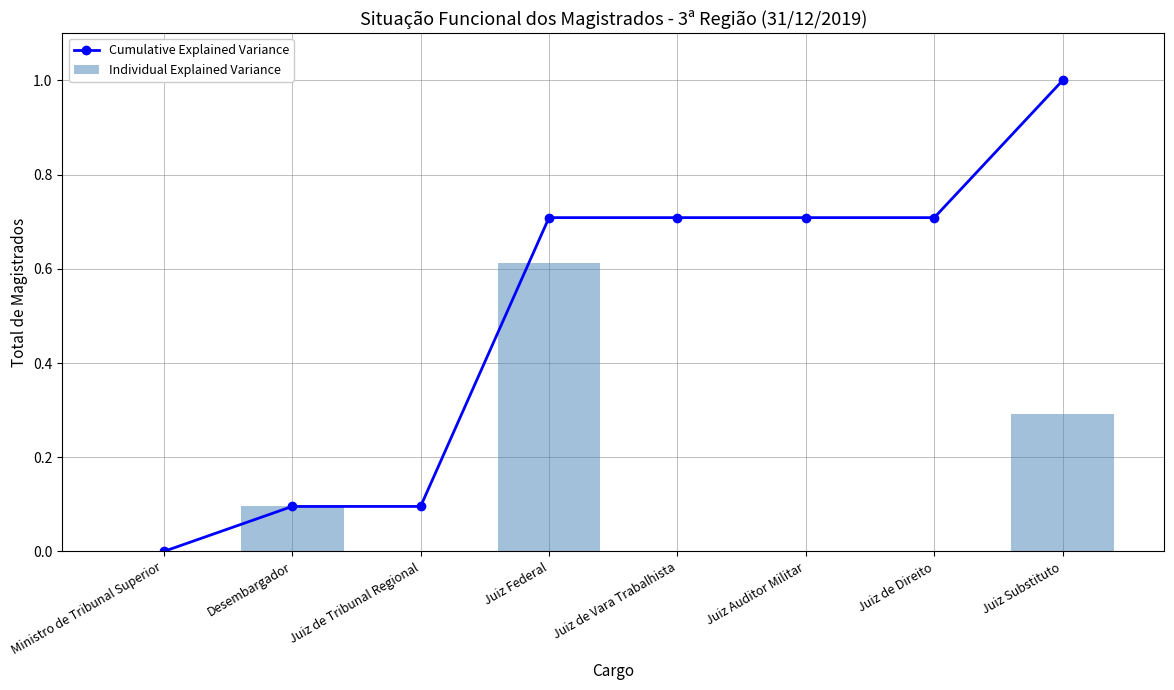

Rank the series at Juiz de Vara Trabalhista from lowest to highest value.

Individual Explained Variance, Cumulative Explained Variance